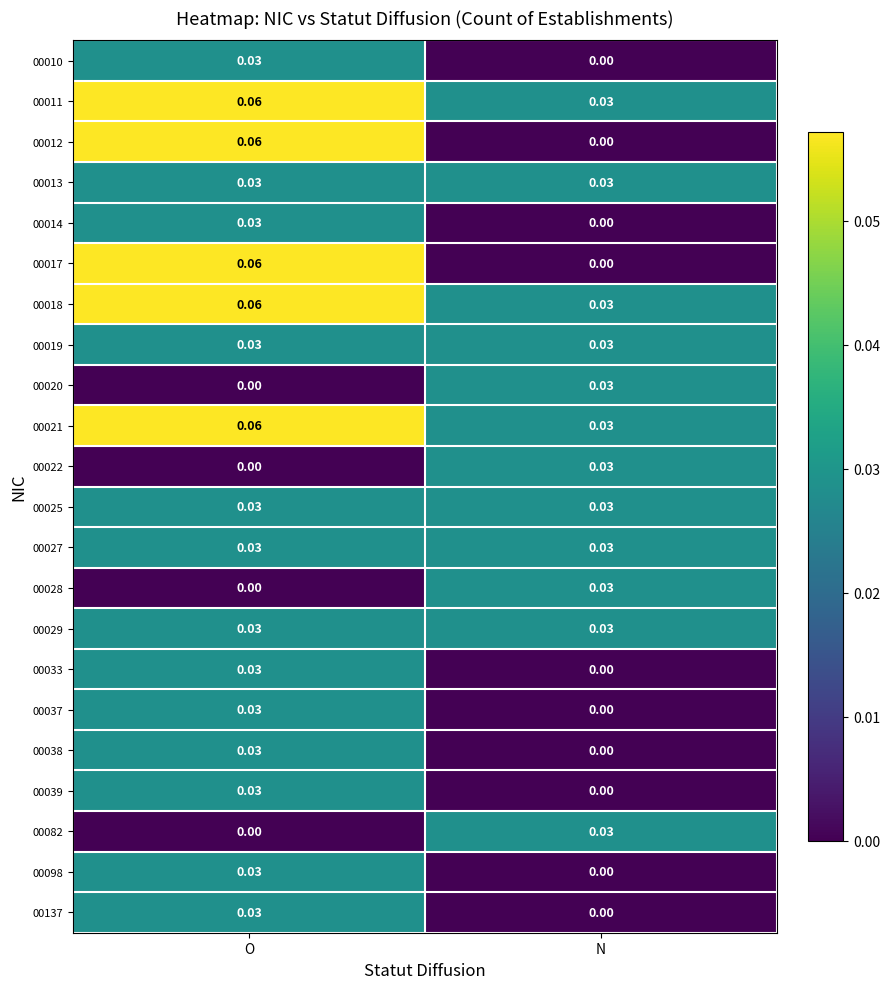

At which label is 00021 closest to 0?

N